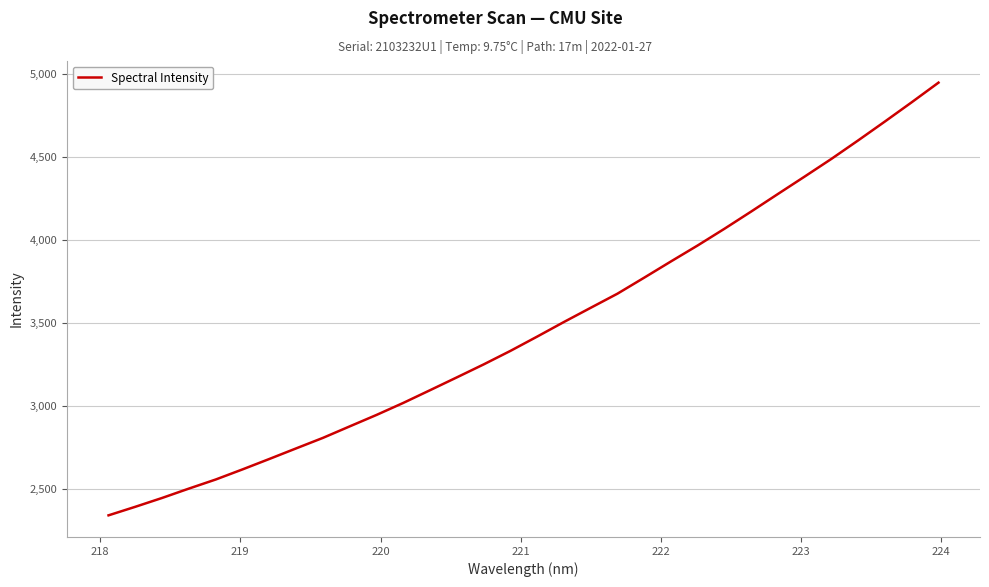

What is the minimum value shown in the chart?

2342.8